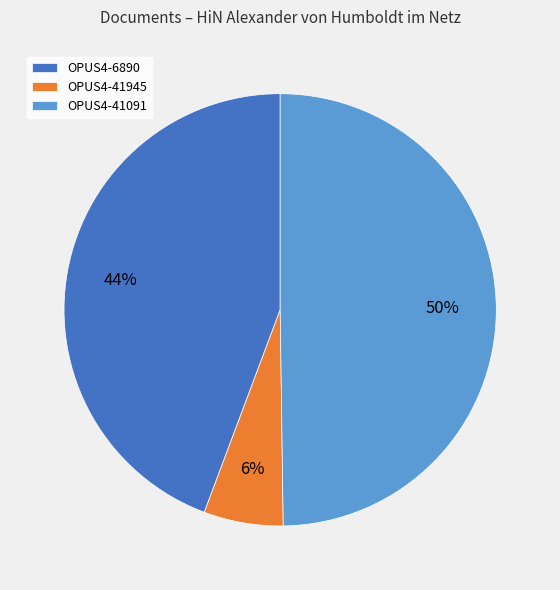

Rank the categories by value from highest to lowest.

OPUS4-41091, OPUS4-6890, OPUS4-41945